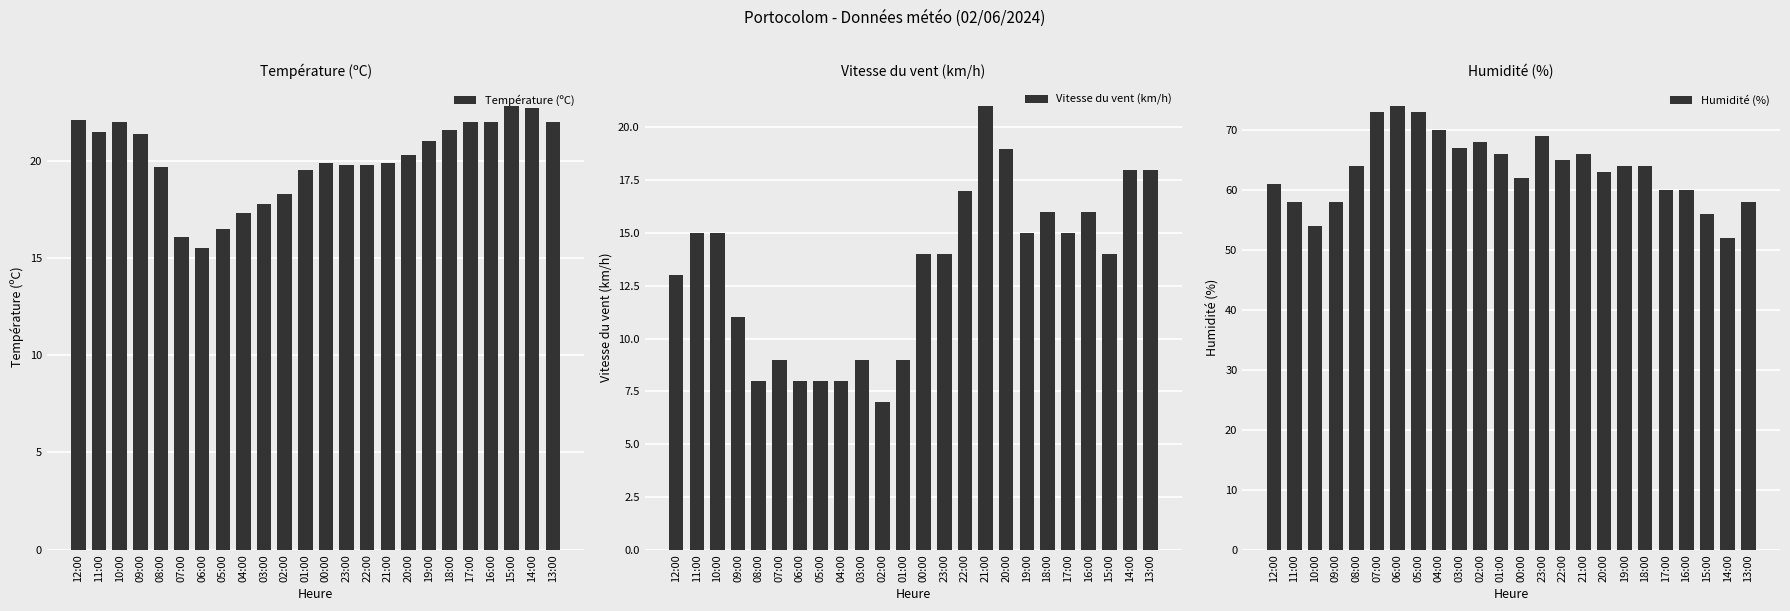

The value of Vitesse du vent (km/h) at 17:00 is 21.6. True or false?

False